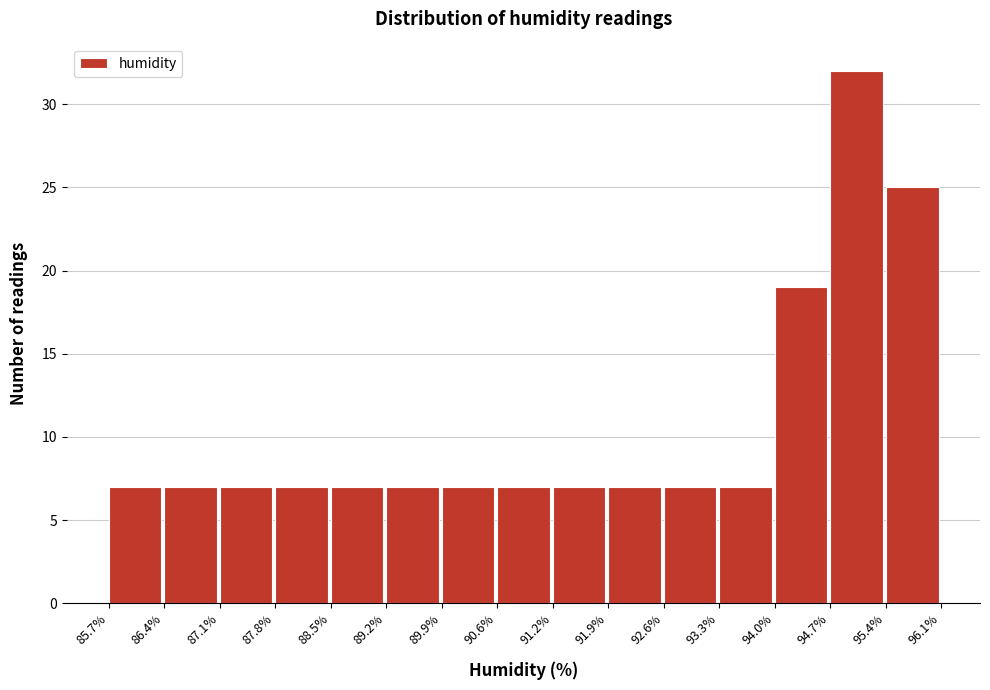

Reading left to right, transcribe this chart: for each bar, give the range it covers on the x-axis and its height. The values are not printed on the chart, so give them approximately, as read against the axis.

85.7% to 86.4%: 7
86.4% to 87.1%: 7
87.1% to 87.8%: 7
87.8% to 88.5%: 7
88.5% to 89.2%: 7
89.2% to 89.9%: 7
89.9% to 90.6%: 7
90.6% to 91.2%: 7
91.2% to 91.9%: 7
91.9% to 92.6%: 7
92.6% to 93.3%: 7
93.3% to 94.0%: 7
94.0% to 94.7%: 19
94.7% to 95.4%: 32
95.4% to 96.1%: 25